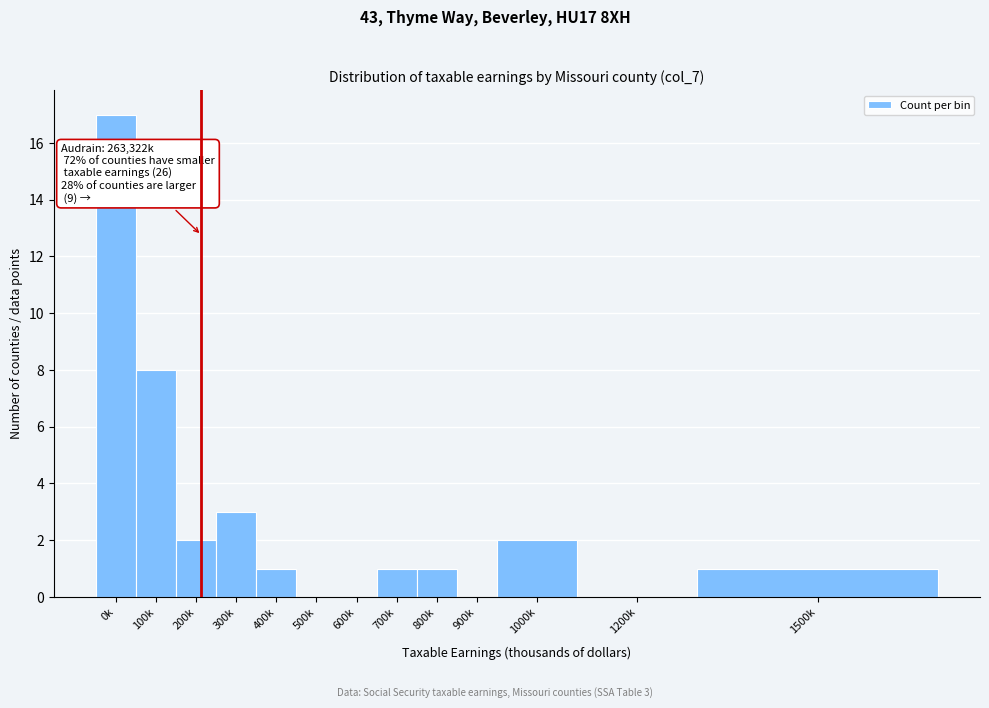

Reading left to right, list all the values displayed in this chart.

0k=17	100k=8	200k=2	300k=3	400k=1	500k=0	600k=0	700k=1	800k=1	900k=0	1000k=2	1200k=0	1500k=1